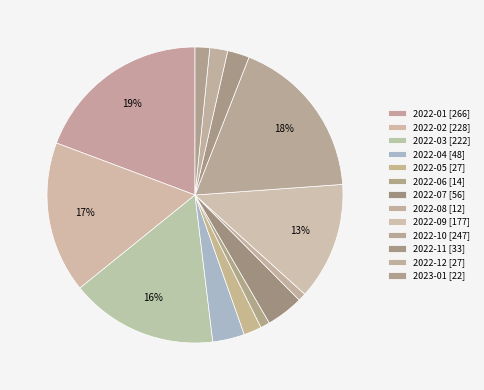

How many segments does this pie chart have?

13